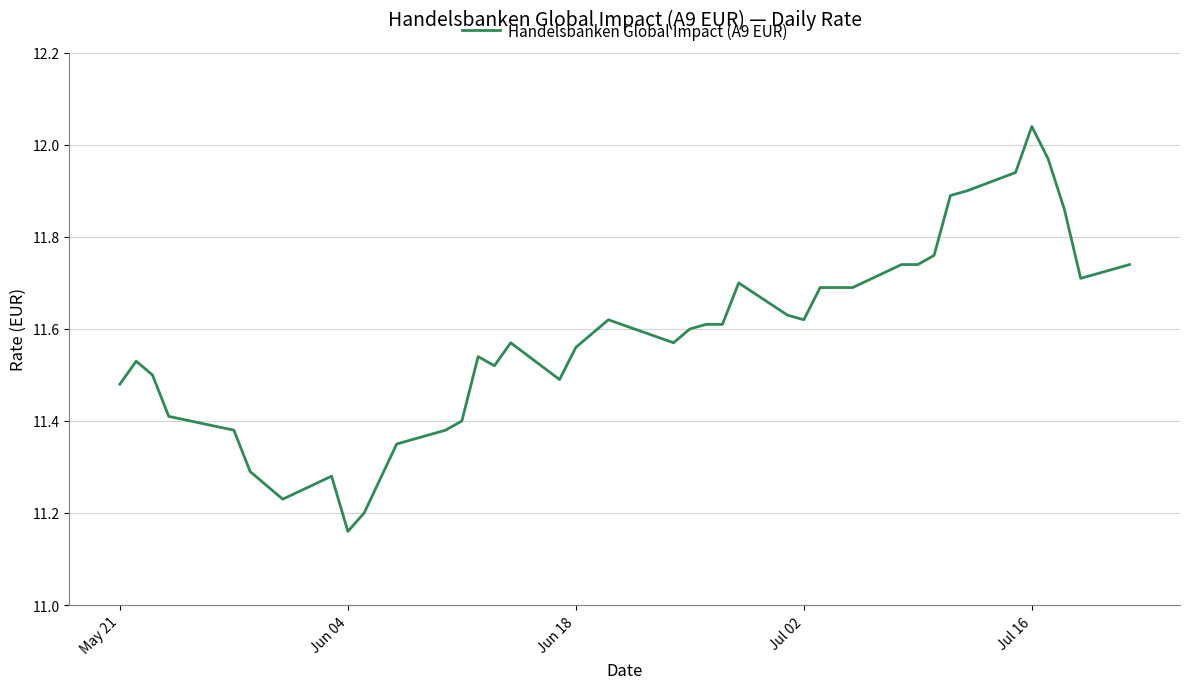

How many lines are shown in the chart?

1